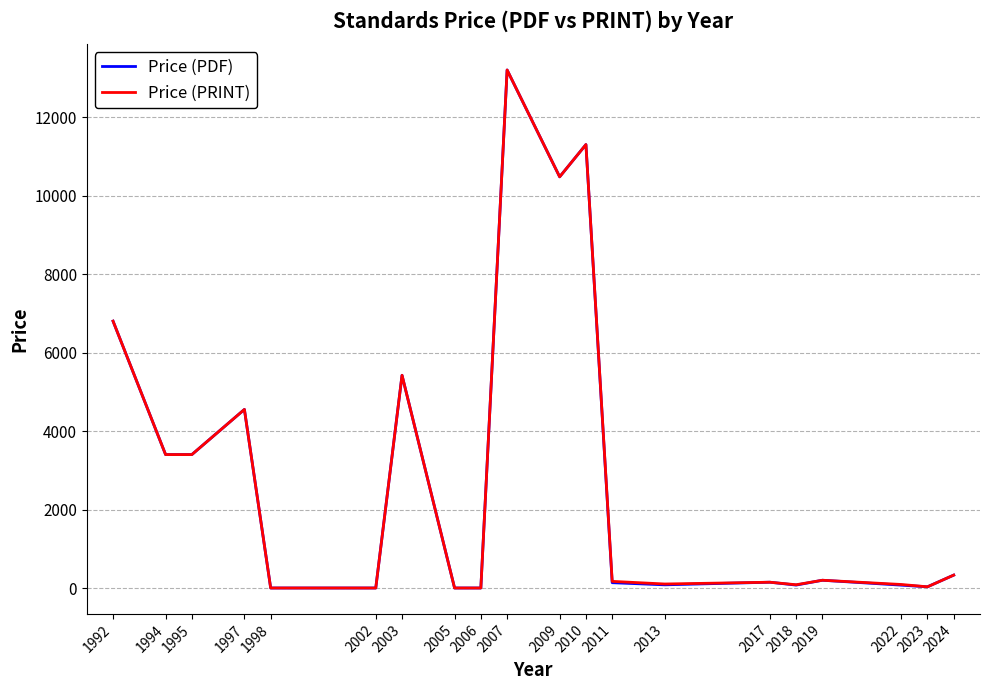

The Price (PDF) series shows 11300.0 at 2010. True or false?

True